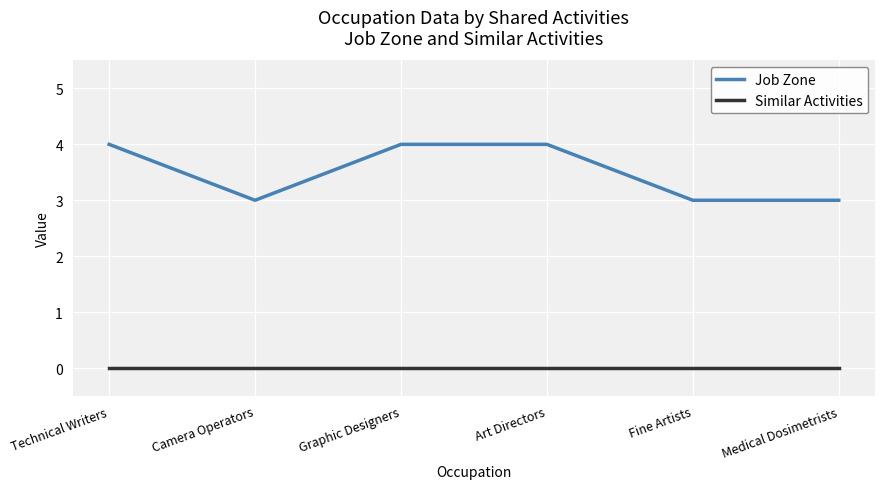

Read the Job Zone value at Camera Operators.

3